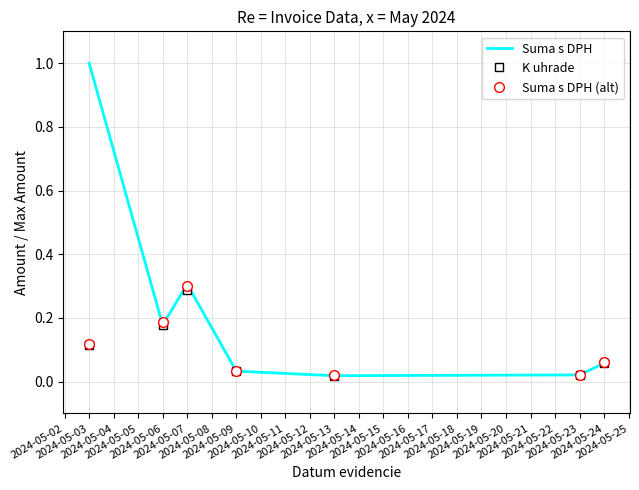

List the series in order of their peak value, lowest first.

K uhrade, Suma s DPH (alt), Suma s DPH